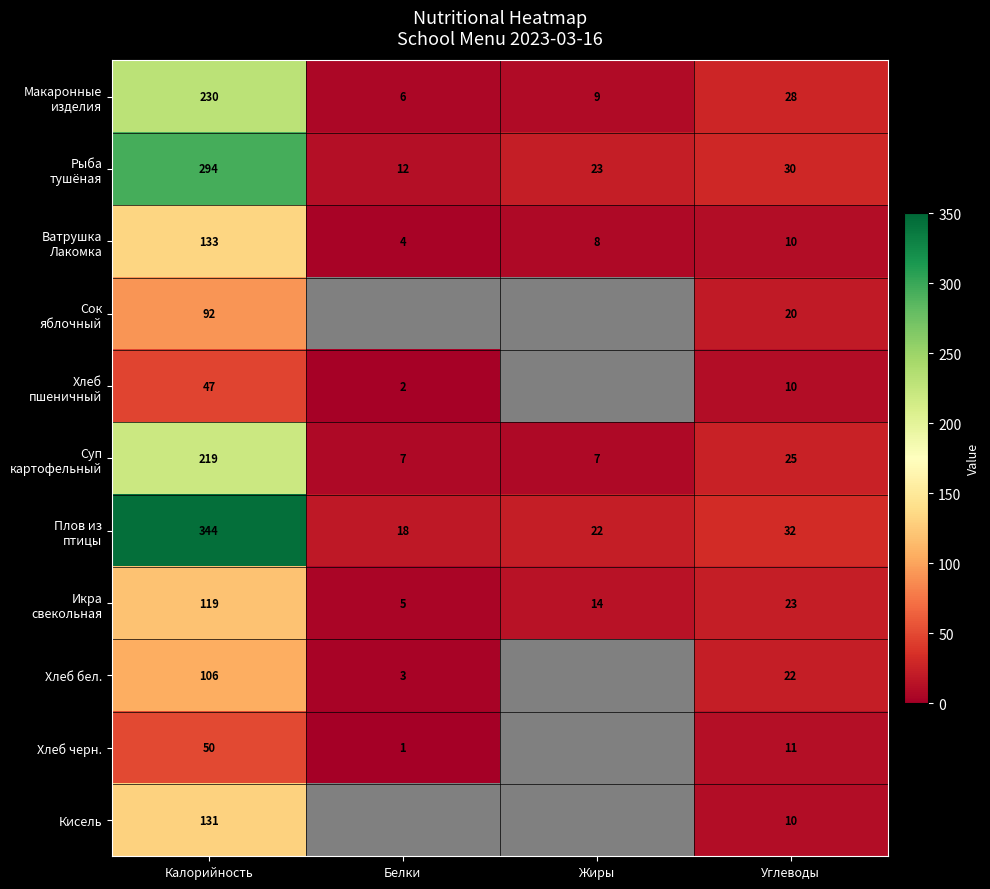

Between Белки and Углеводы, which is larger?

Углеводы